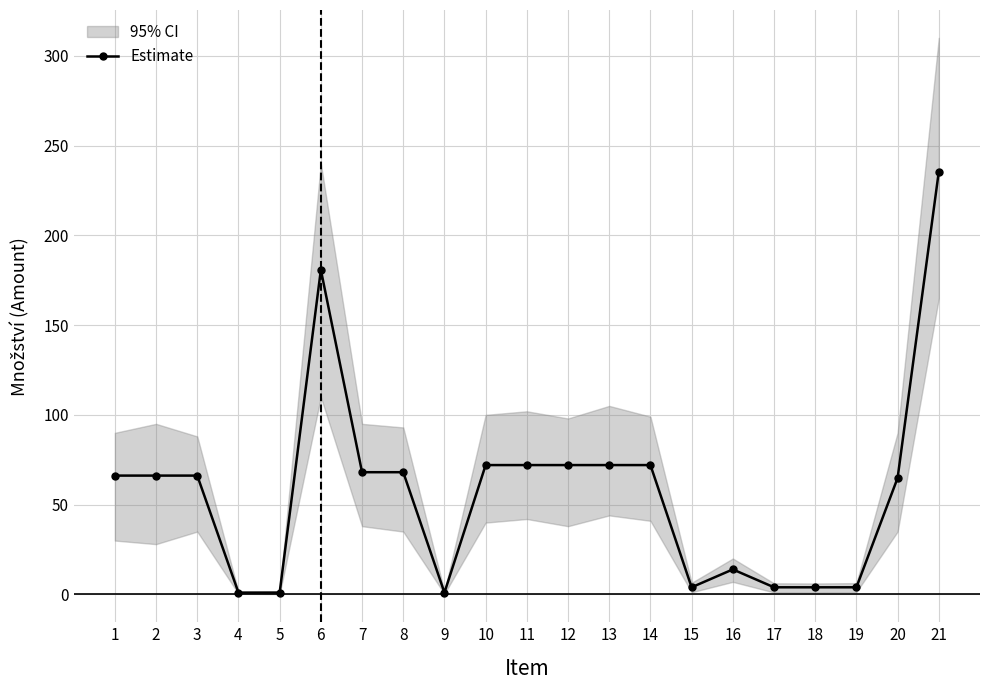

Which has a higher value, 1 or 17?

1